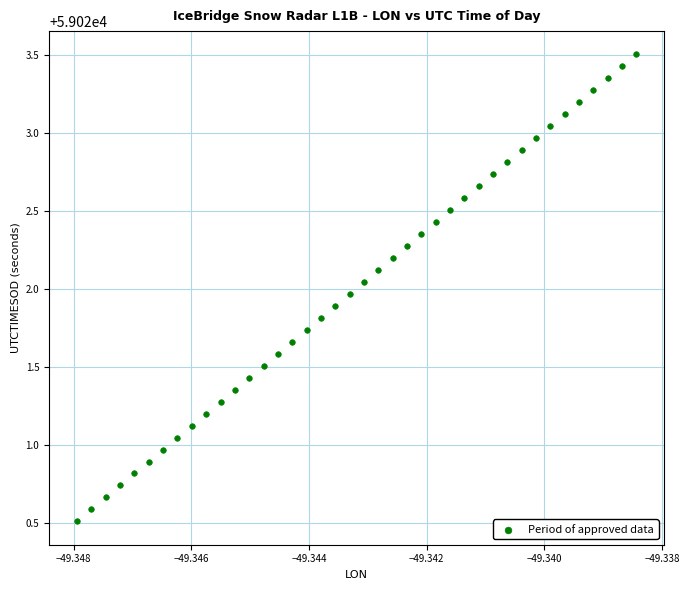

What is the range of Y values (max minus min)?

3.0